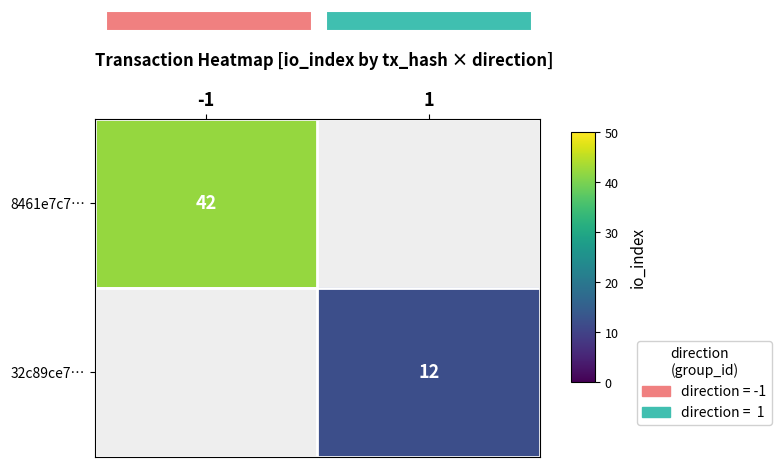

Rank the series by their average value, from highest to lowest.

8461e7c7…, 32c89ce7…